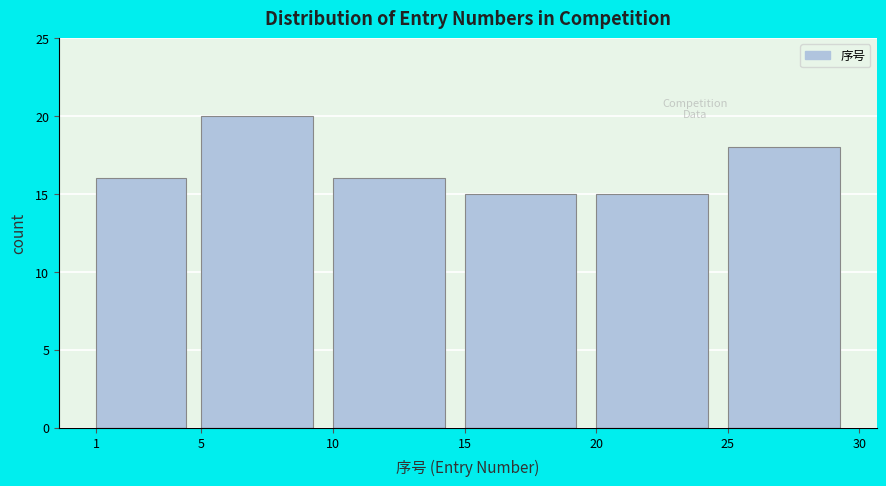

Reading left to right, list every bar in this chart as the range it spans on the x-axis followed by its height. The values are not printed on the chart, so give them approximately, as read against the axis.

1 to 5: 16
5 to 10: 20
10 to 15: 16
15 to 20: 15
20 to 25: 15
25 to 30: 18